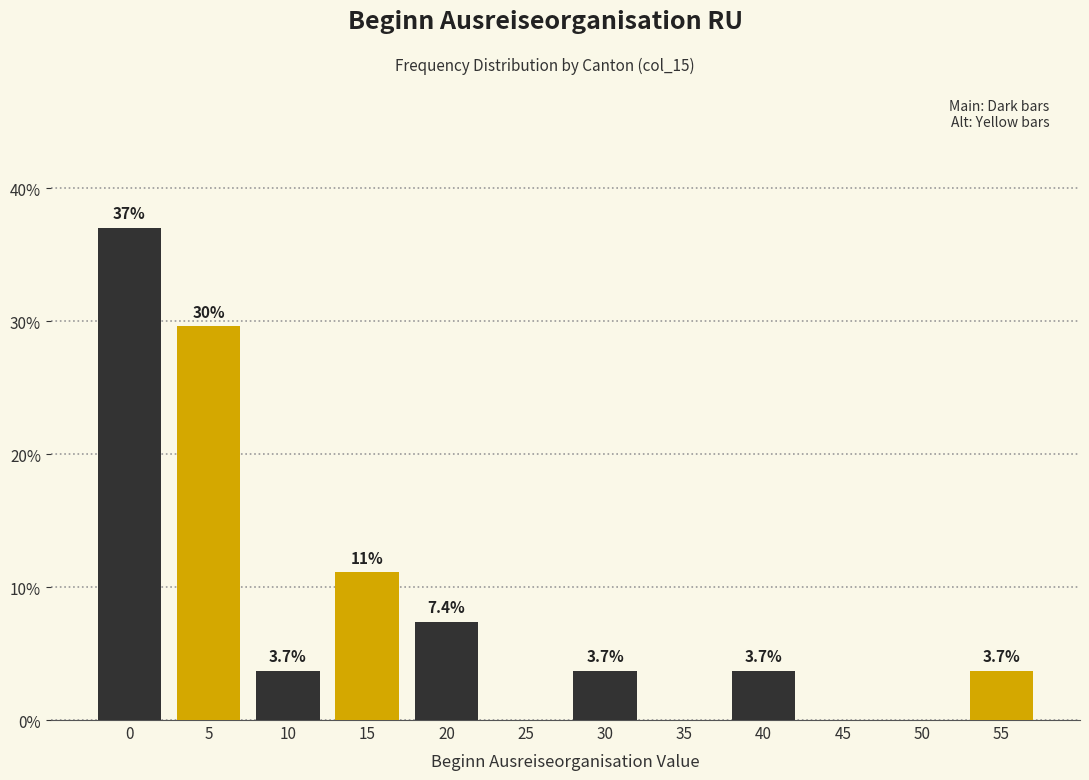

Reading left to right, list all the values displayed in this chart.

0=37.0	5=29.6	10=3.7	15=11.1	20=7.4	25=0.0	30=3.7	35=0.0	40=3.7	45=0.0	50=0.0	55=3.7